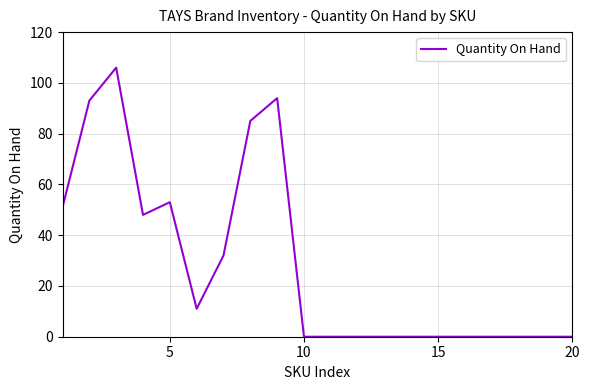

What is the difference between the maximum and minimum values?

106